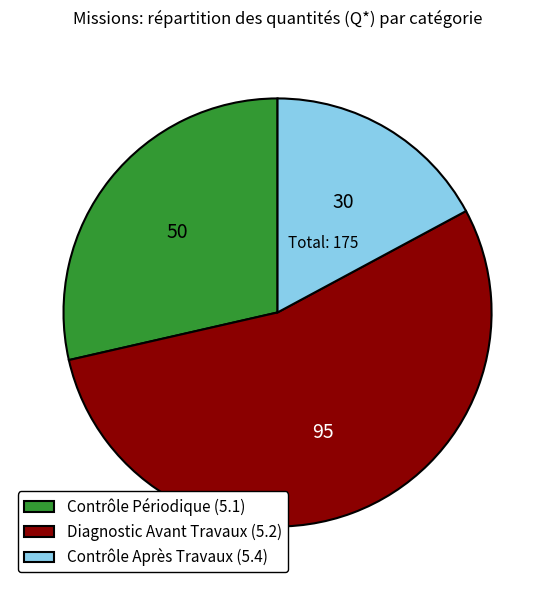

Rank the categories by value from highest to lowest.

Diagnostic Avant Travaux (5.2), Contrôle Périodique (5.1), Contrôle Après Travaux (5.4)